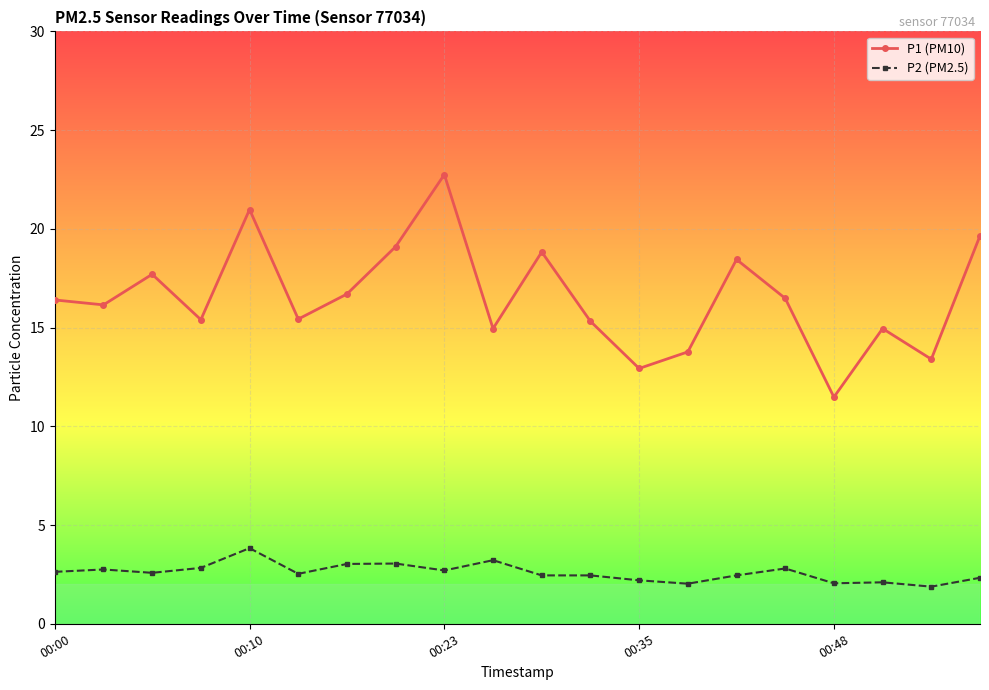

What is the value of the P2 (PM2.5) point at the 15th from the left?

2.5